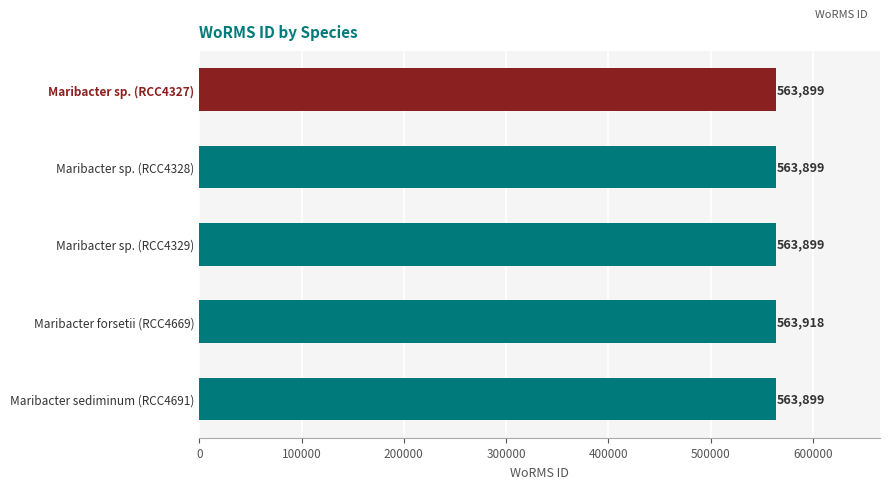

Reading bottom to top, list all the values displayed in this chart.

Maribacter sediminum (RCC4691)=563899	Maribacter forsetii (RCC4669)=563918	Maribacter sp. (RCC4329)=563899	Maribacter sp. (RCC4328)=563899	Maribacter sp. (RCC4327)=563899